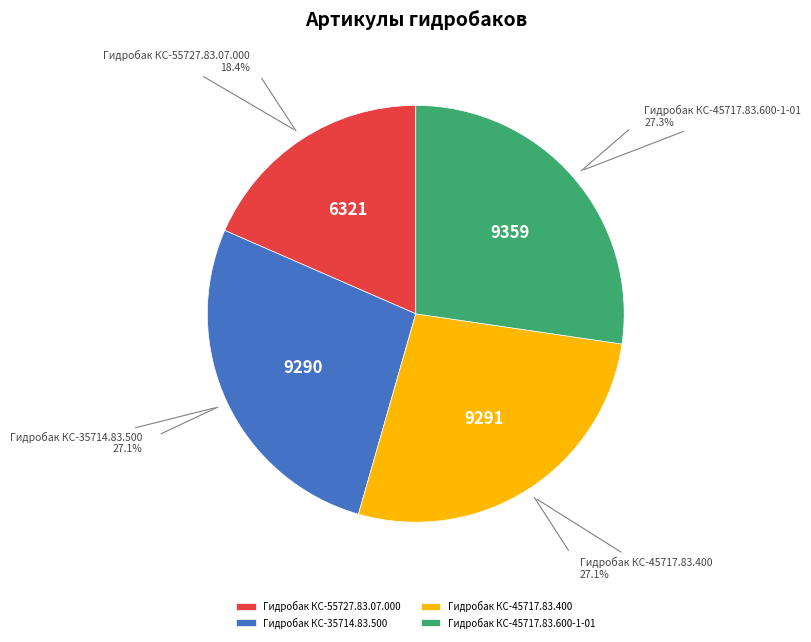

Does Гидробак КС-45717.83.600-1-01 account for over 50% of the chart?

No